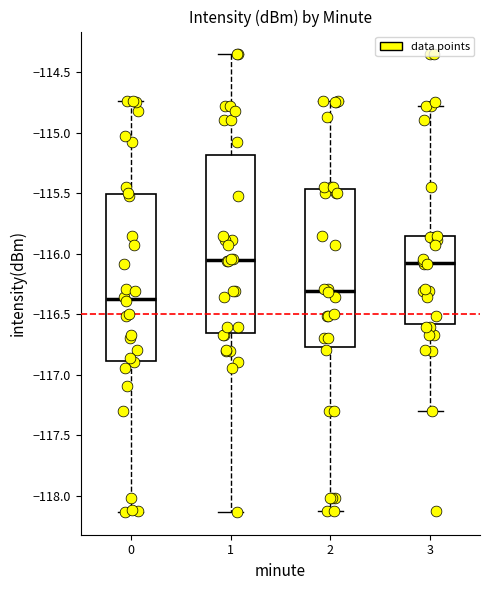

Reading left to right, read every box against the y-axis: the position of its median line, the range the box covers, and the ends of its whiskers. The values are not printed on the chart, so give them approximately, as read against the axis.

0: median -116.40, box -116.90 to -115.50, whiskers -118.15 to -114.75
1: median -116.05, box -116.65 to -115.20, whiskers -118.15 to -114.35
2: median -116.30, box -116.75 to -115.45, whiskers -118.10 to -114.75
3: median -116.05, box -116.60 to -115.85, whiskers -117.30 to -114.80